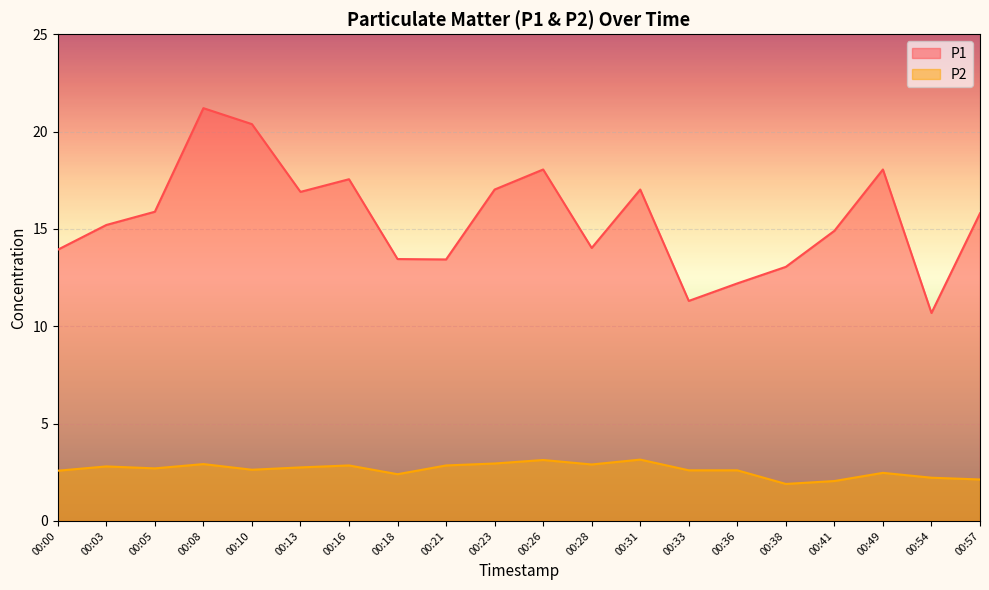

How many data points in P2 are above 2?

19